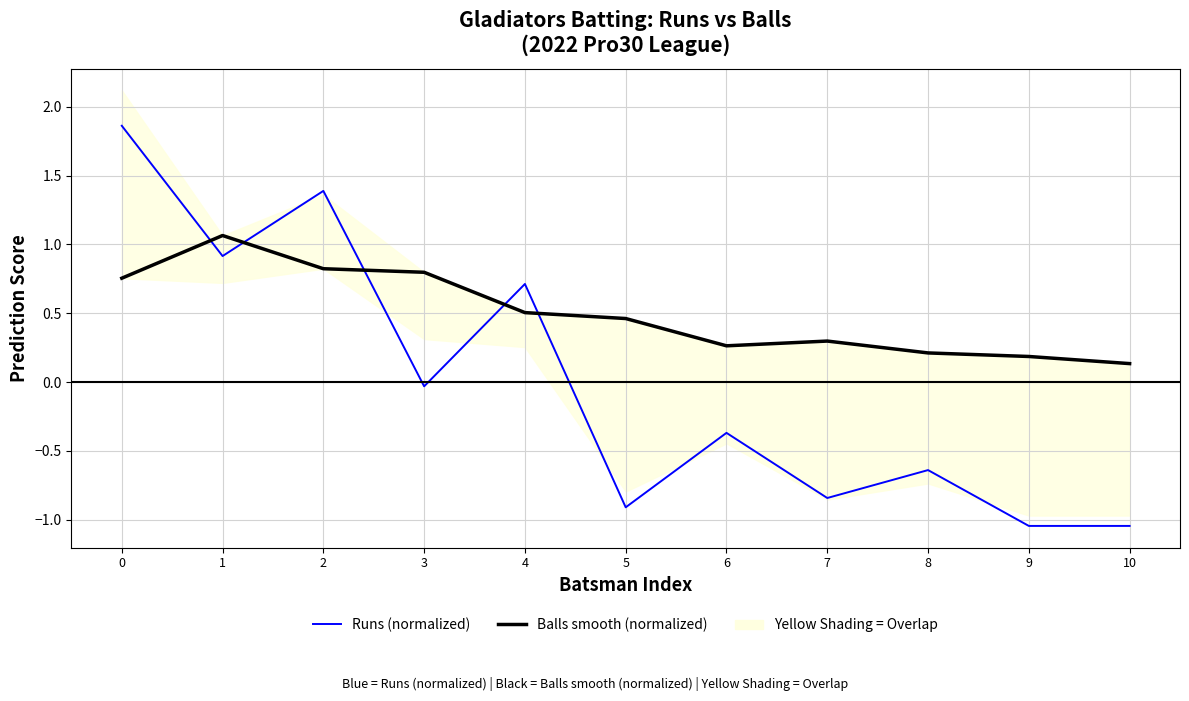

Count the number of categories in the chart.

11